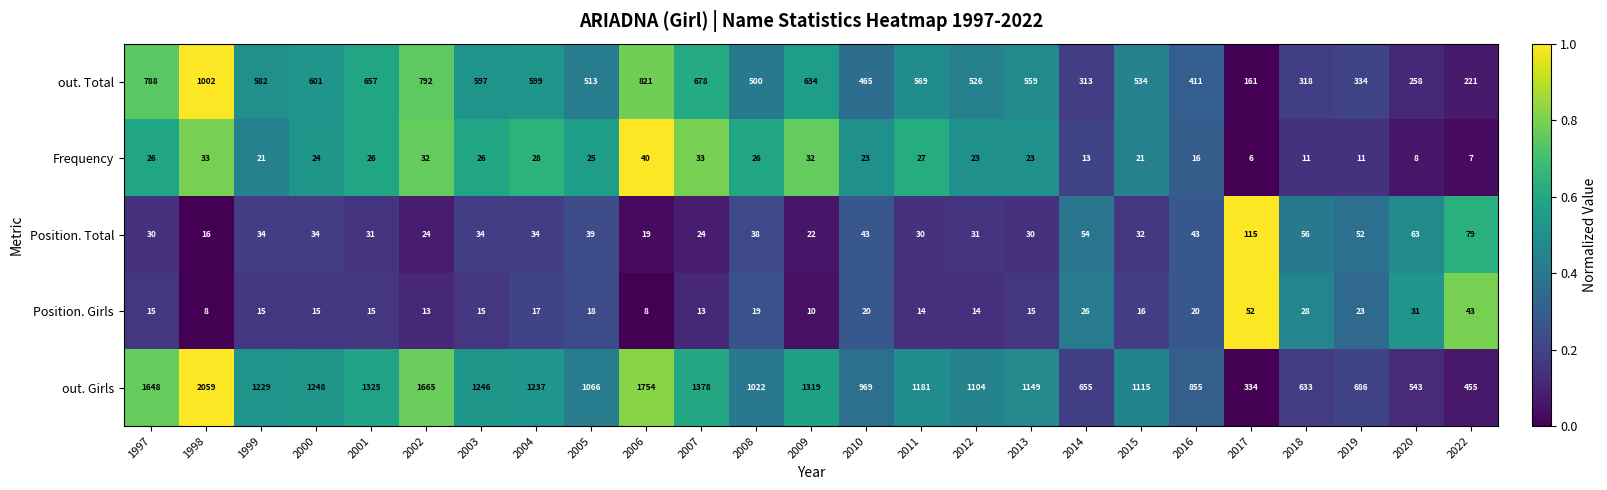

What is the difference between the maximum and minimum values in the out. Girls series?

1725